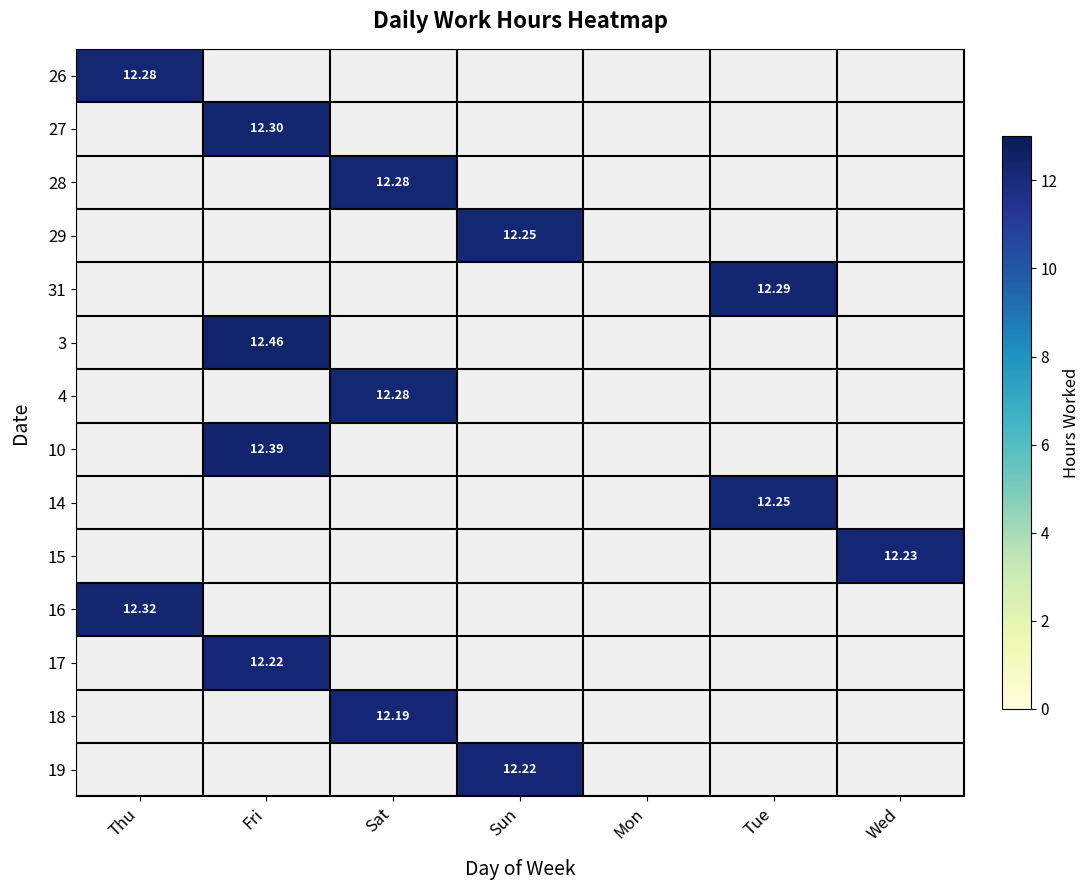

Read the 19 value at Sun.

12.2